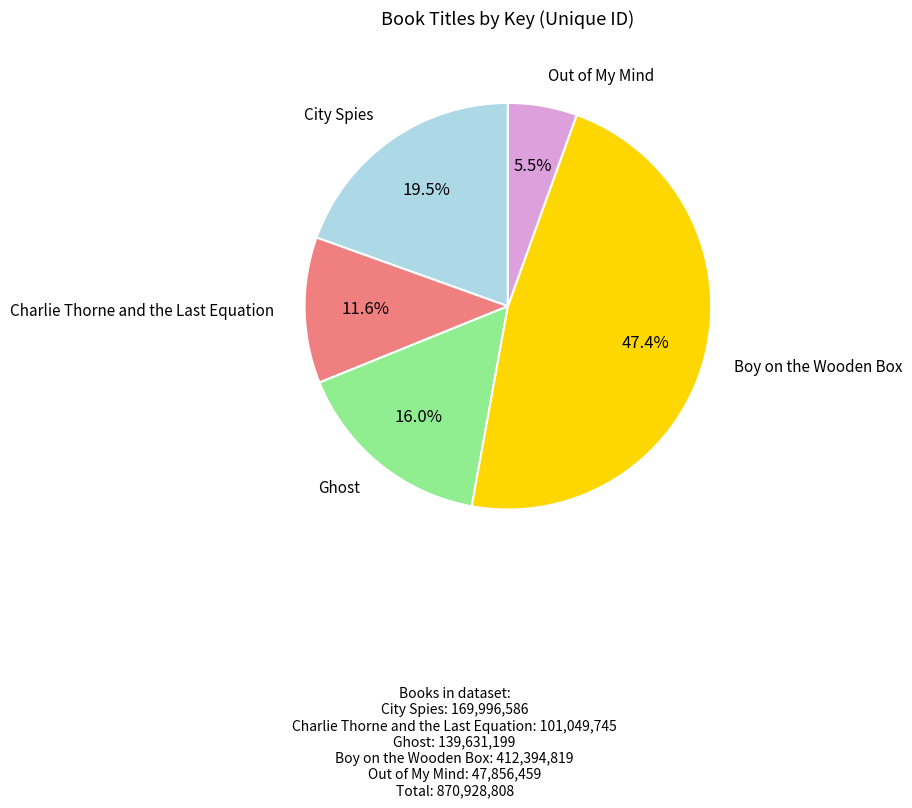

Does any single category account for the majority?

No